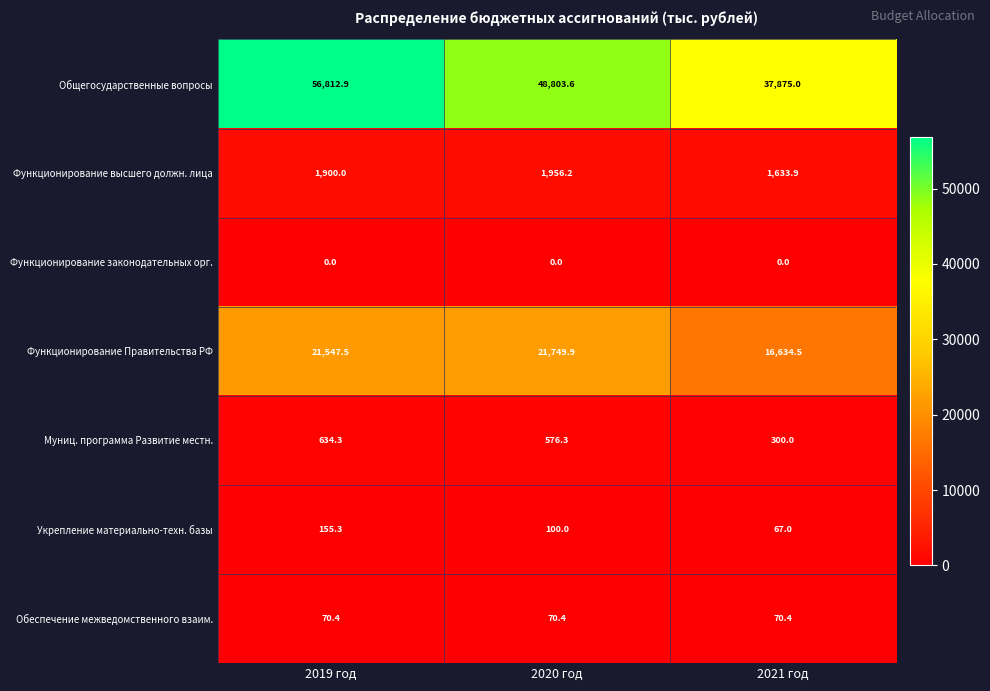

How many data points in Функционирование Правительства РФ are above 21547?

2